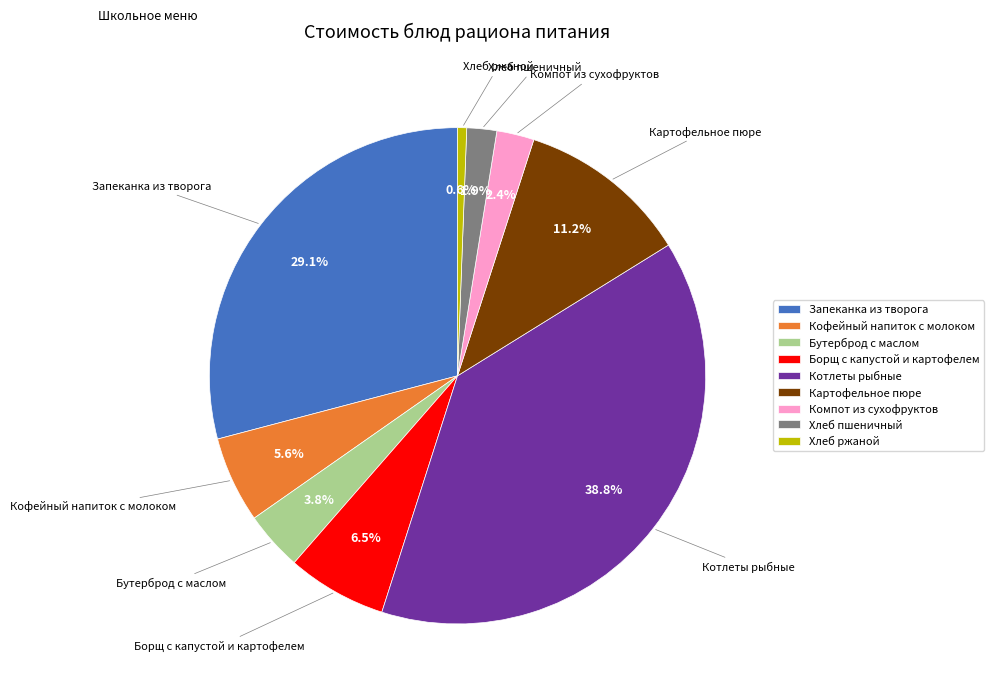

True or false: Кофейный напиток с молоком accounts for 1% of the total.

False